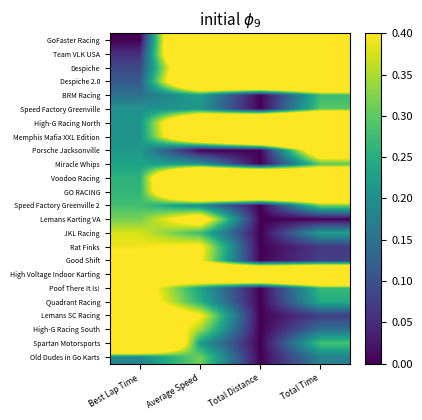

Rank the series by their maximum value, from lowest to highest.

BRM Racing, Speed Factory Greenville, Miracle Whips, Old Dudes in Go Karts, Speed Factory Greenville 2, JKL Racing, Rat Finks, Good Shift, Poof There It Is!, Quadrant Racing, Lemans Karting VA, Porsche Jacksonville, Lemans SC Racing, High-G Racing South, GoFaster Racing, Team VLK USA, Despiche, Despiche 2.0, High-G Racing North, Memphis Mafia XXL Edition, Voodoo Racing, GO RACING, High Voltage Indoor Karting, Spartan Motorsports